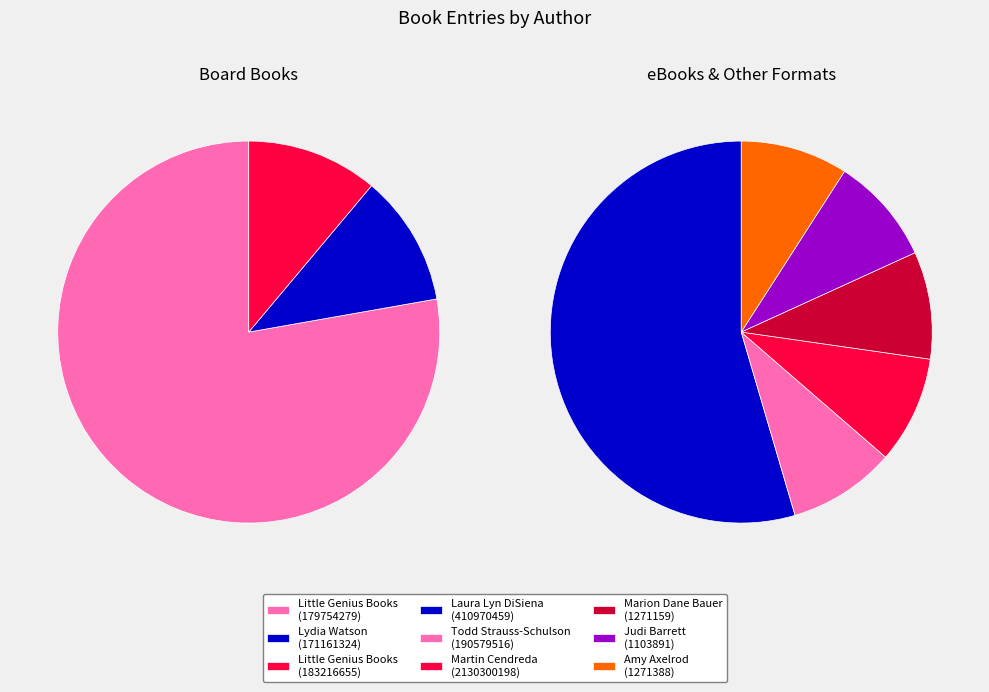

Do Little Genius Books (179754279) and Amy Axelrod (1271388) together represent more than half of the pie?

No